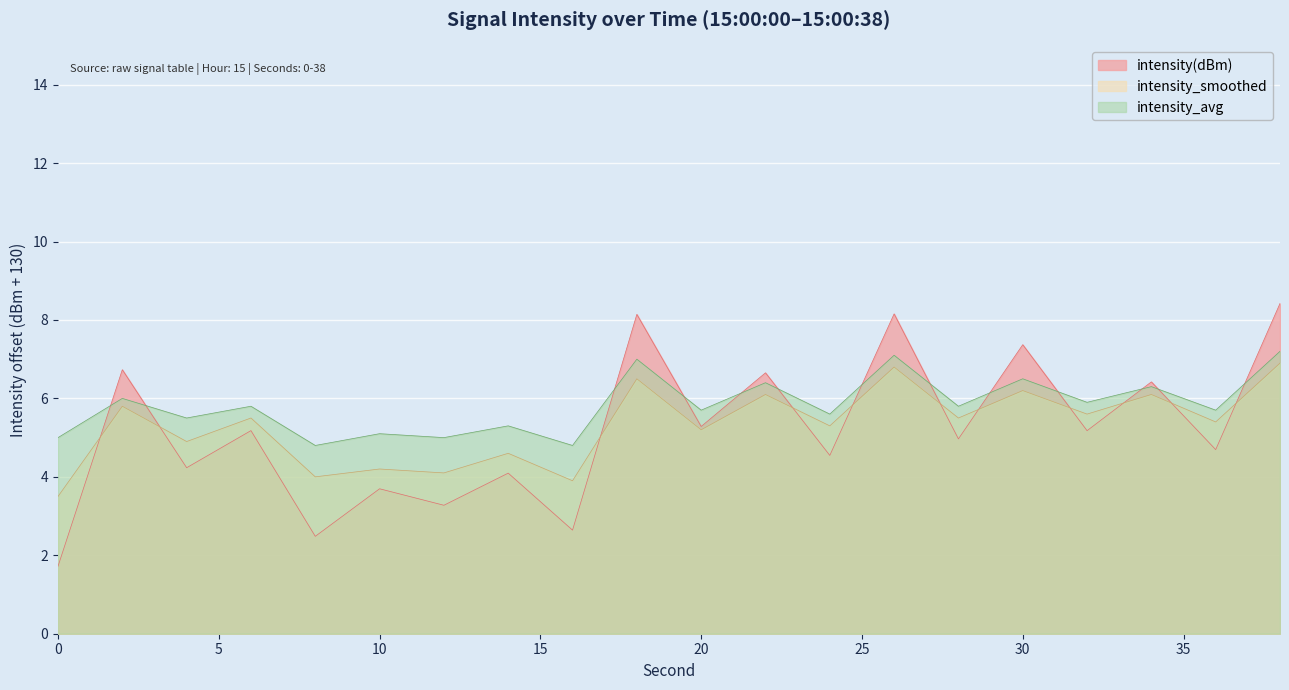

What are all the series names shown in the legend?

intensity(dBm), intensity_smoothed, intensity_avg